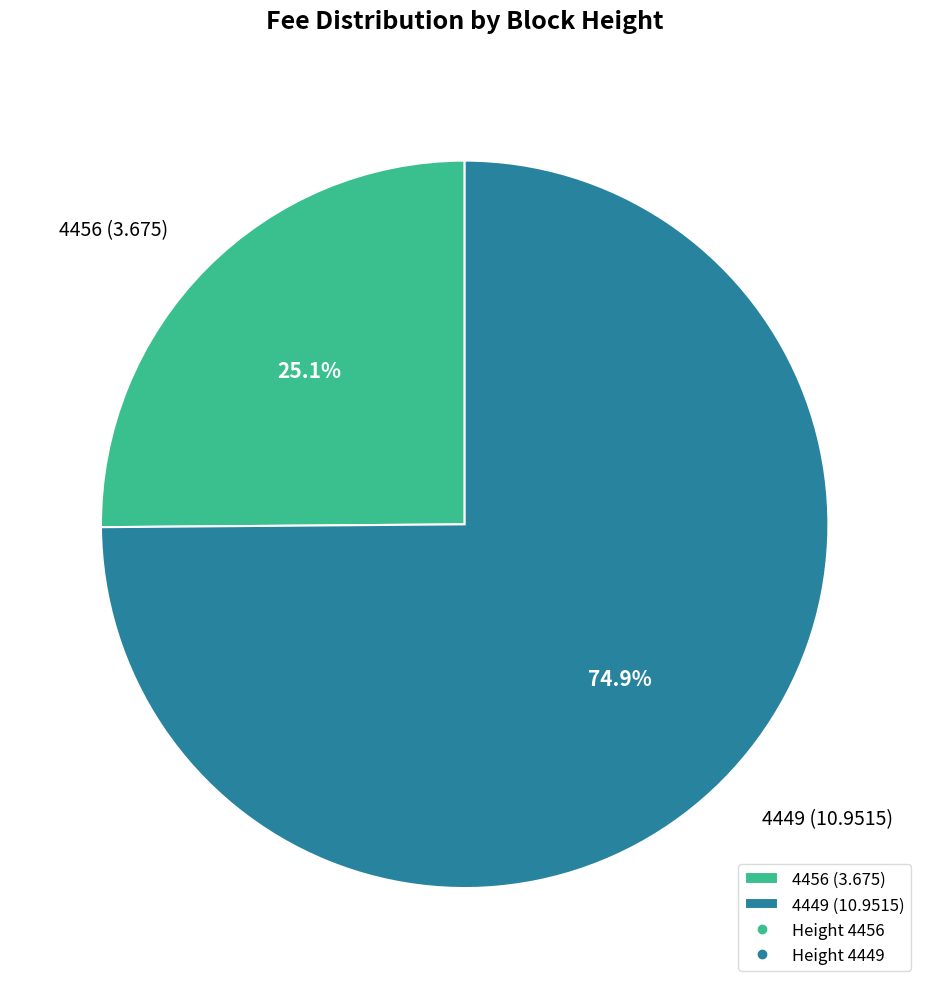

How many segments does this pie chart have?

2